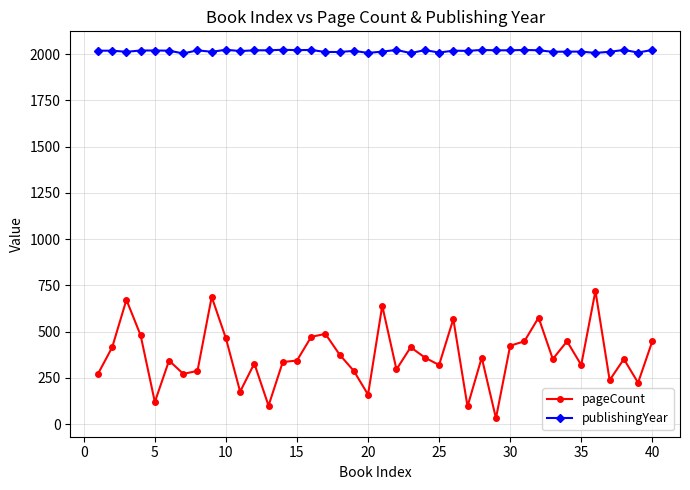

Is this an area chart (filled region under the line)?

No